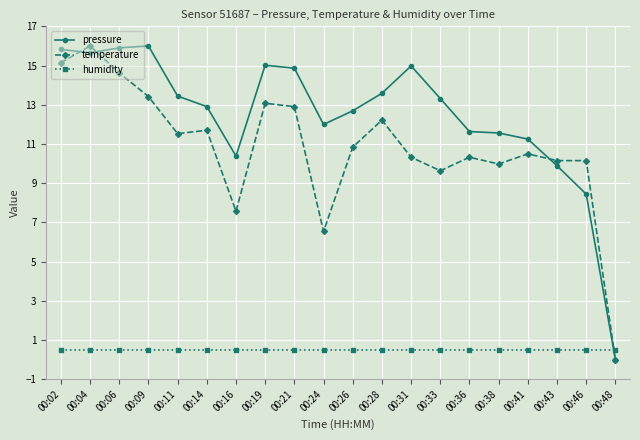

What is the highest value of the pressure series?

16.0